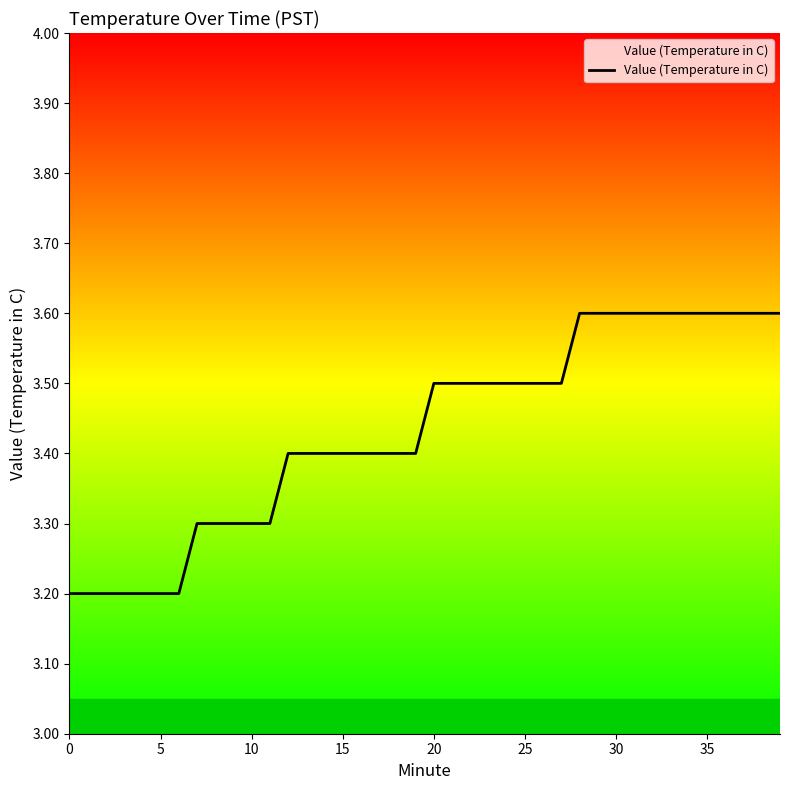

What is the difference between the second highest and minimum values?

0.4